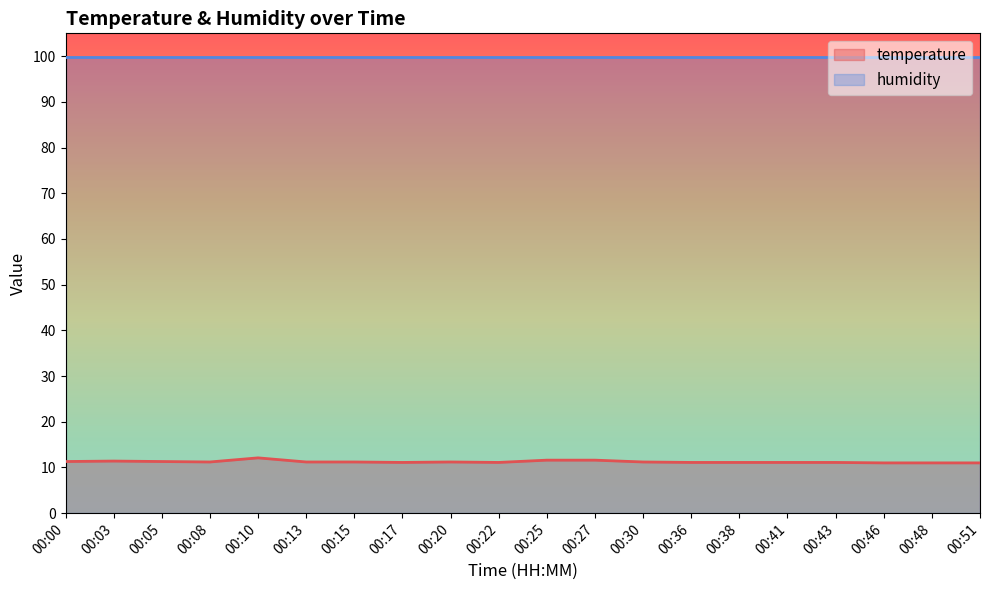

What is the ratio of the value at 00:17 to the value at 00:00?

1.0